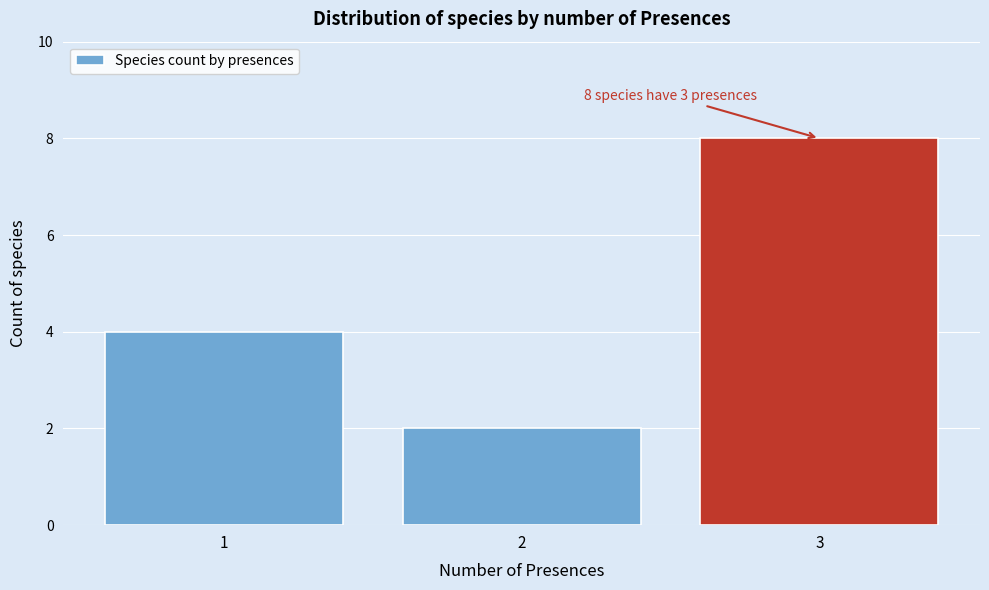

Which range on the x-axis has the tallest bar?

2.5 to 3.5